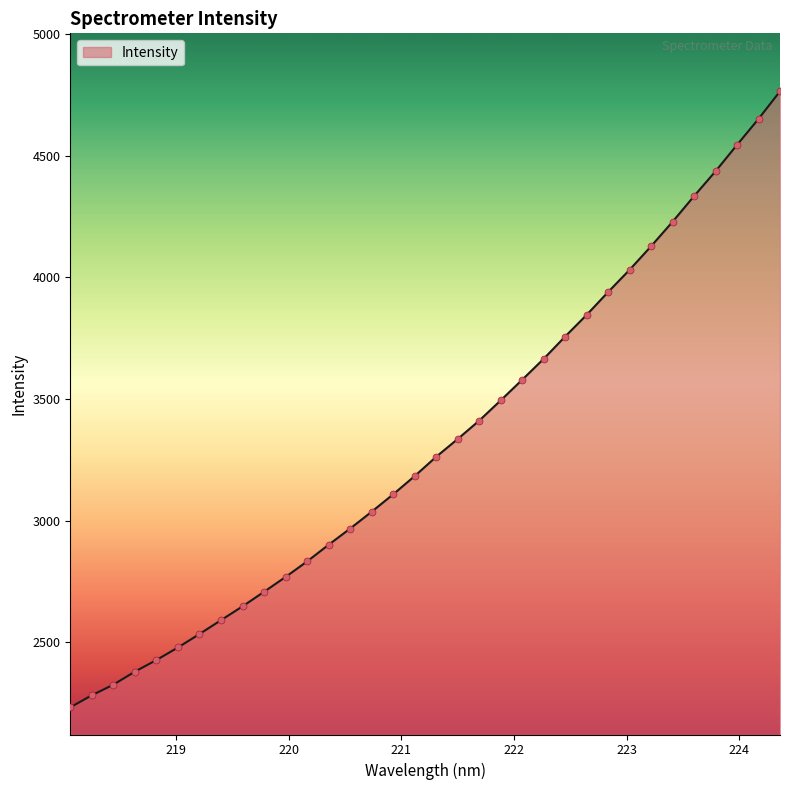

What is the maximum value shown in the chart?

4763.9